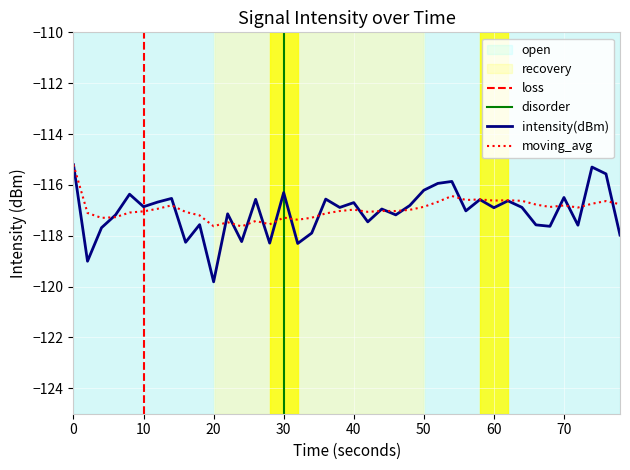

How many times do moving_avg and intensity(dBm) cross each other?

18